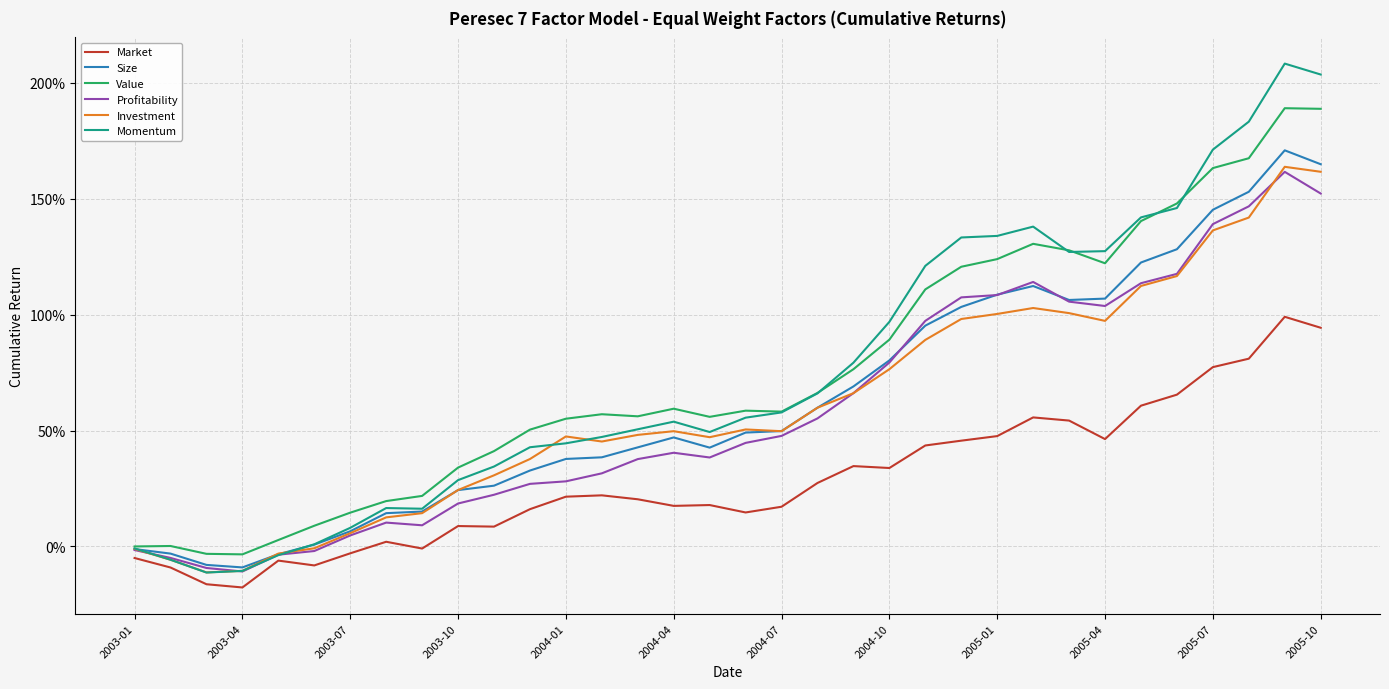

What are all the series names shown in the legend?

Market, Size, Value, Profitability, Investment, Momentum